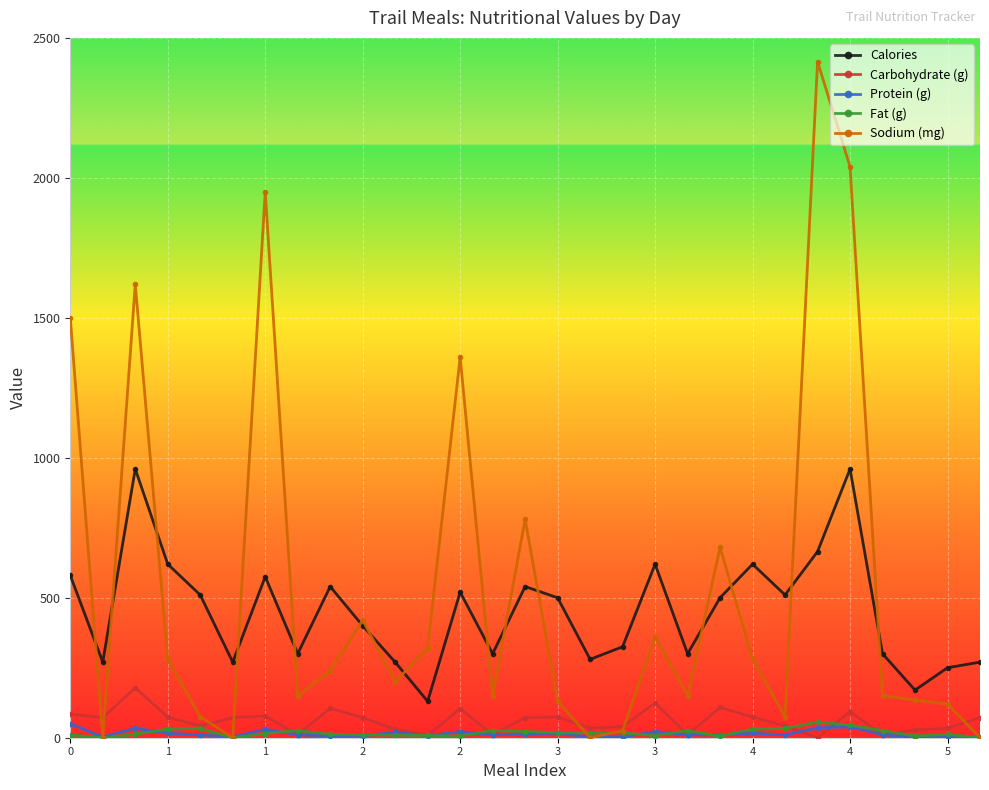

What is the average value of the Protein (g) series?

14.7